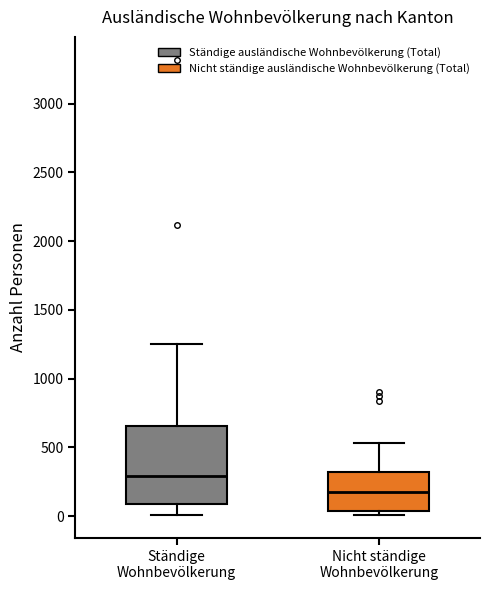

Where is the lower edge of the box for Nicht ständige Wohnbevölkerung on the y-axis? The values are not printed on the chart, so give them approximately, as read against the axis.

50